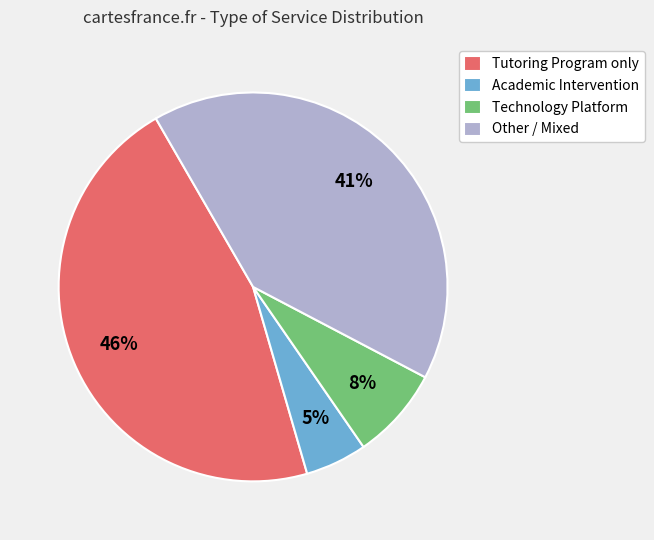

Rank the categories by value from highest to lowest.

Tutoring Program only, Other / Mixed, Technology Platform, Academic Intervention